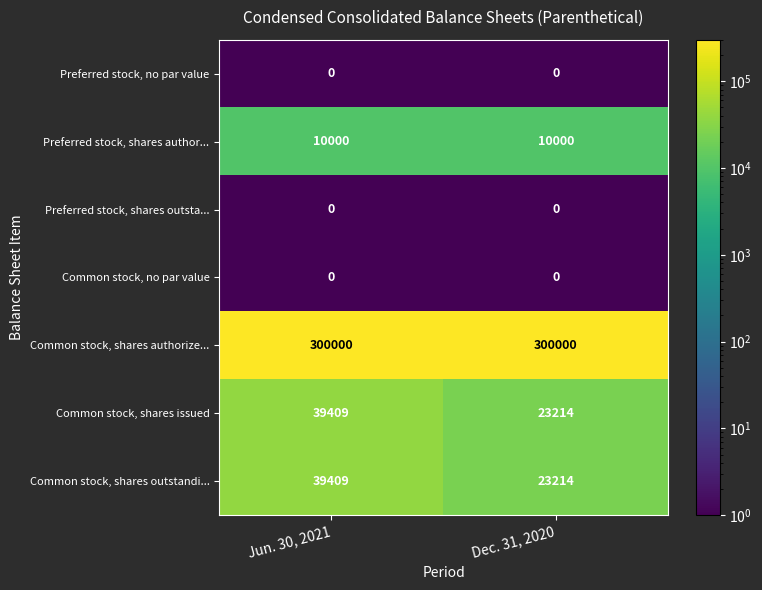

Reading left to right, extract all data points from this chart.

Preferred stock, no par value: 0	0
Preferred stock, shares author...: 10000	10000
Preferred stock, shares outsta...: 0	0
Common stock, no par value: 0	0
Common stock, shares authorize...: 300000	300000
Common stock, shares issued: 39409	23214
Common stock, shares outstandi...: 39409	23214